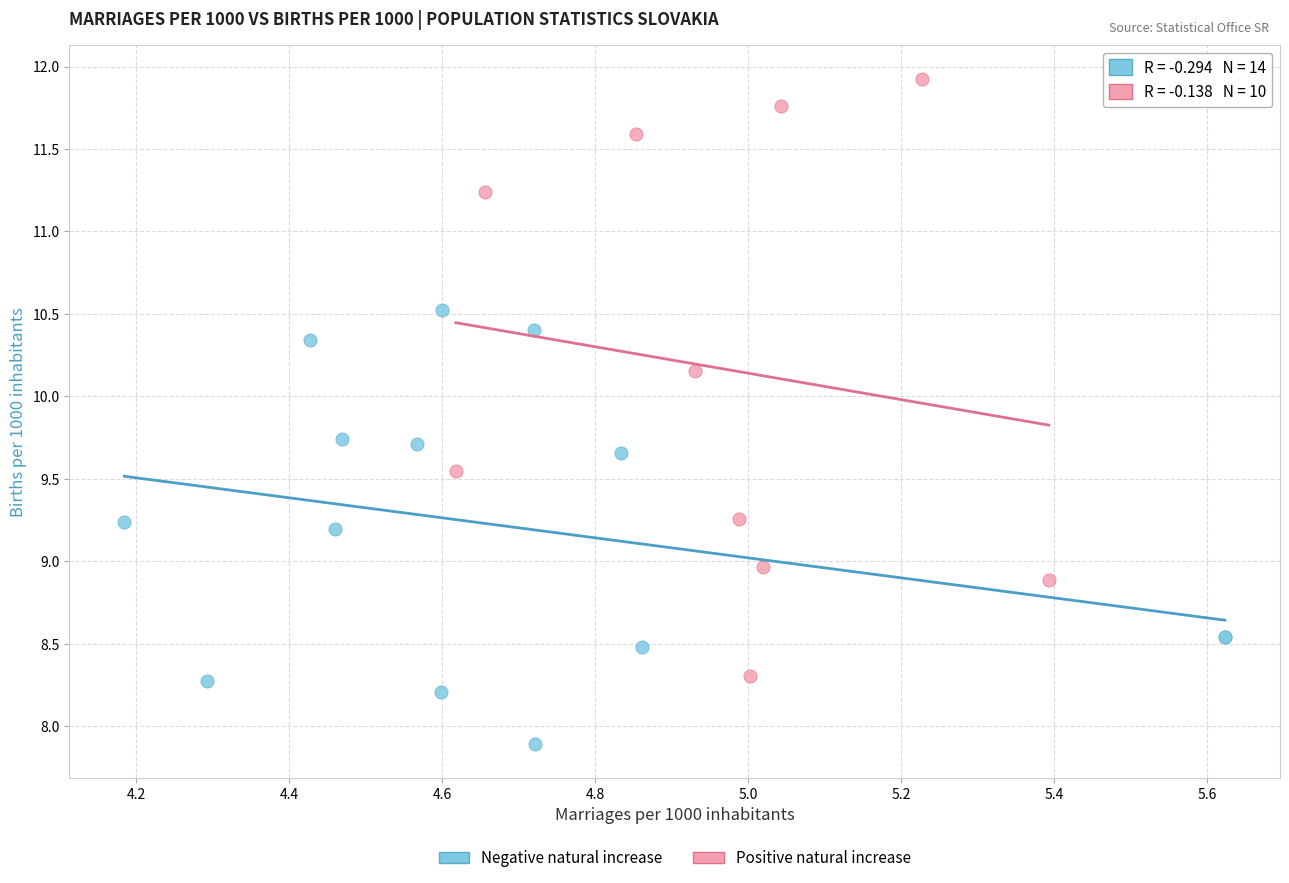

Which series has the largest Y range (max minus min)?

Positive natural increase